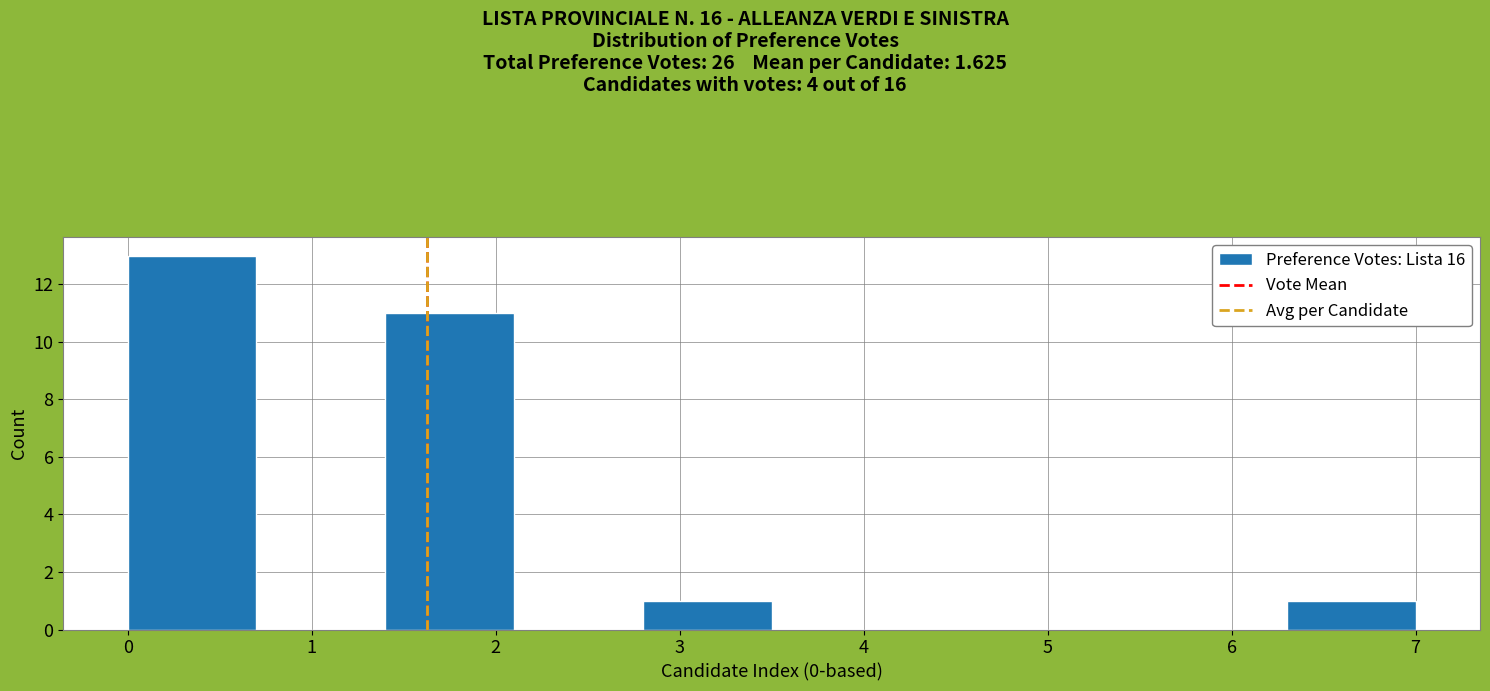

Over which range of the x-axis is the bar tallest?

0.0 to 0.7